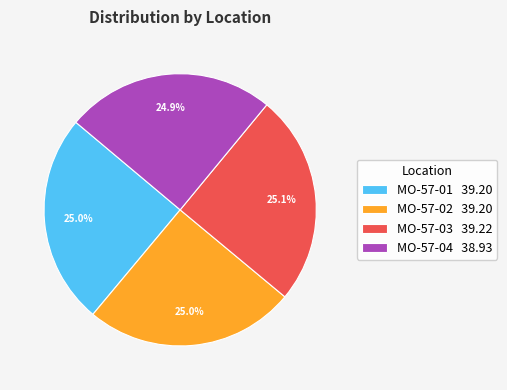

To the nearest percent, what percentage of the pie is MO-57-01?

25%